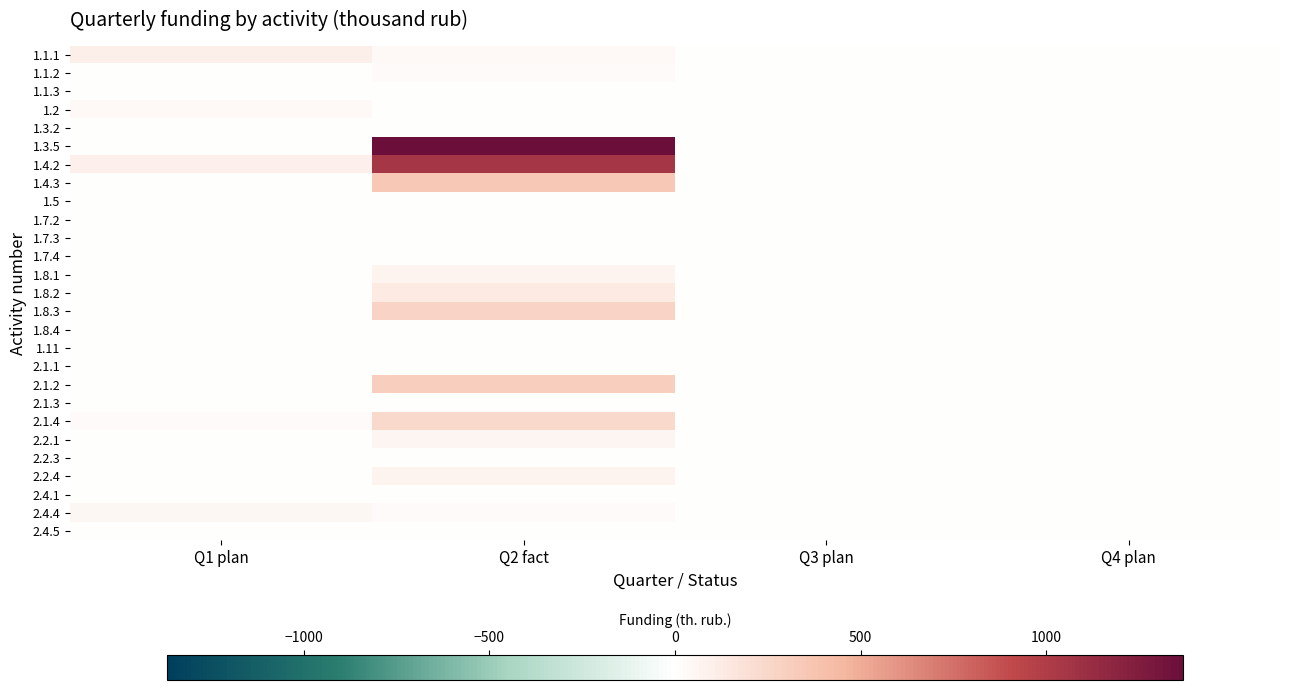

Reading left to right, list all the values displayed in this chart.

1.1.1: Q1 plan=99.1	Q2 fact=33.7	Q3 plan=0.0	Q4 plan=0.0
1.1.2: Q1 plan=0.0	Q2 fact=22.7	Q3 plan=0.0	Q4 plan=0.0
1.1.3: Q1 plan=0.0	Q2 fact=0.0	Q3 plan=0.0	Q4 plan=0.0
1.2: Q1 plan=38.0	Q2 fact=0.0	Q3 plan=0.0	Q4 plan=0.0
1.3.2: Q1 plan=0.0	Q2 fact=0.0	Q3 plan=0.0	Q4 plan=0.0
1.3.5: Q1 plan=0.0	Q2 fact=1366.8	Q3 plan=0.0	Q4 plan=0.0
1.4.2: Q1 plan=91.8	Q2 fact=1052.7	Q3 plan=0.0	Q4 plan=0.0
1.4.3: Q1 plan=0.0	Q2 fact=350.0	Q3 plan=0.0	Q4 plan=0.0
1.5: Q1 plan=0.0	Q2 fact=0.0	Q3 plan=0.0	Q4 plan=0.0
1.7.2: Q1 plan=0.0	Q2 fact=0.0	Q3 plan=0.0	Q4 plan=0.0
1.7.3: Q1 plan=0.0	Q2 fact=0.0	Q3 plan=0.0	Q4 plan=0.0
1.7.4: Q1 plan=0.0	Q2 fact=0.0	Q3 plan=0.0	Q4 plan=0.0
1.8.1: Q1 plan=0.0	Q2 fact=64.7	Q3 plan=0.0	Q4 plan=0.0
1.8.2: Q1 plan=0.0	Q2 fact=136.2	Q3 plan=0.0	Q4 plan=0.0
1.8.3: Q1 plan=0.0	Q2 fact=275.0	Q3 plan=0.0	Q4 plan=0.0
1.8.4: Q1 plan=0.0	Q2 fact=0.0	Q3 plan=0.0	Q4 plan=0.0
1.11: Q1 plan=0.0	Q2 fact=0.0	Q3 plan=0.0	Q4 plan=0.0
2.1.1: Q1 plan=0.0	Q2 fact=0.0	Q3 plan=0.0	Q4 plan=0.0
2.1.2: Q1 plan=0.0	Q2 fact=300.0	Q3 plan=0.0	Q4 plan=0.0
2.1.3: Q1 plan=0.0	Q2 fact=0.0	Q3 plan=0.0	Q4 plan=0.0
2.1.4: Q1 plan=29.8	Q2 fact=236.6	Q3 plan=0.0	Q4 plan=0.0
2.2.1: Q1 plan=0.0	Q2 fact=60.9	Q3 plan=0.0	Q4 plan=0.0
2.2.3: Q1 plan=0.0	Q2 fact=6.0	Q3 plan=0.0	Q4 plan=0.0
2.2.4: Q1 plan=6.0	Q2 fact=68.0	Q3 plan=0.0	Q4 plan=0.0
2.4.1: Q1 plan=0.0	Q2 fact=0.0	Q3 plan=0.0	Q4 plan=0.0
2.4.4: Q1 plan=45.0	Q2 fact=22.3	Q3 plan=0.0	Q4 plan=0.0
2.4.5: Q1 plan=0.0	Q2 fact=0.0	Q3 plan=0.0	Q4 plan=0.0